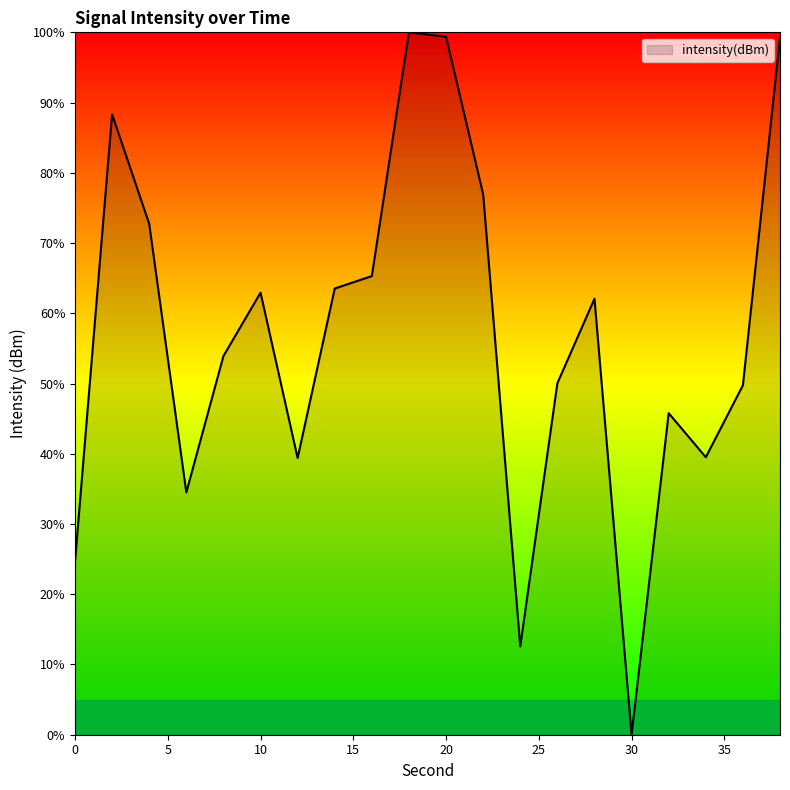

What is the maximum value shown in the chart?

100.0